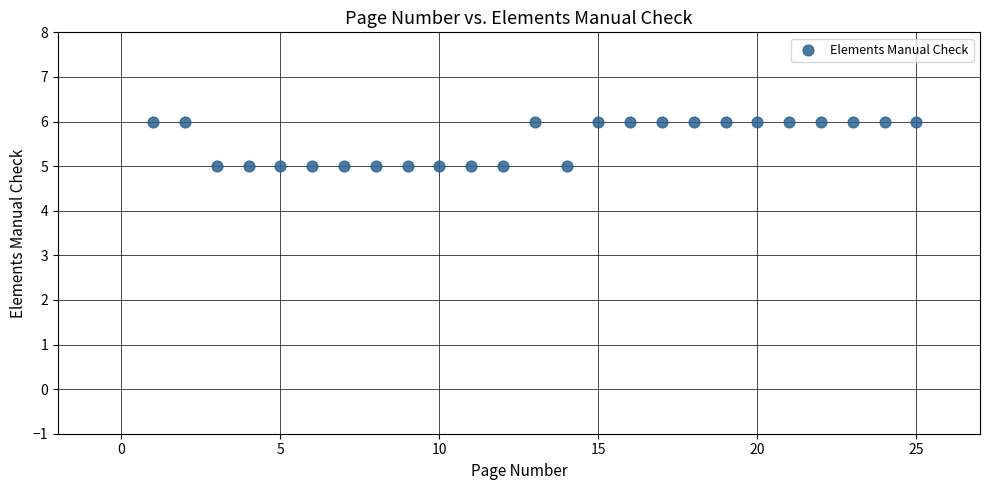

List the coordinates of all points as (Y, X) pairs, reading left to right.

(6, 1)  (6, 2)  (5, 3)  (5, 4)  (5, 5)  (5, 6)  (5, 7)  (5, 8)  (5, 9)  (5, 10)  (5, 11)  (5, 12)  (6, 13)  (5, 14)  (6, 15)  (6, 16)  (6, 17)  (6, 18)  (6, 19)  (6, 20)  (6, 21)  (6, 22)  (6, 23)  (6, 24)  (6, 25)